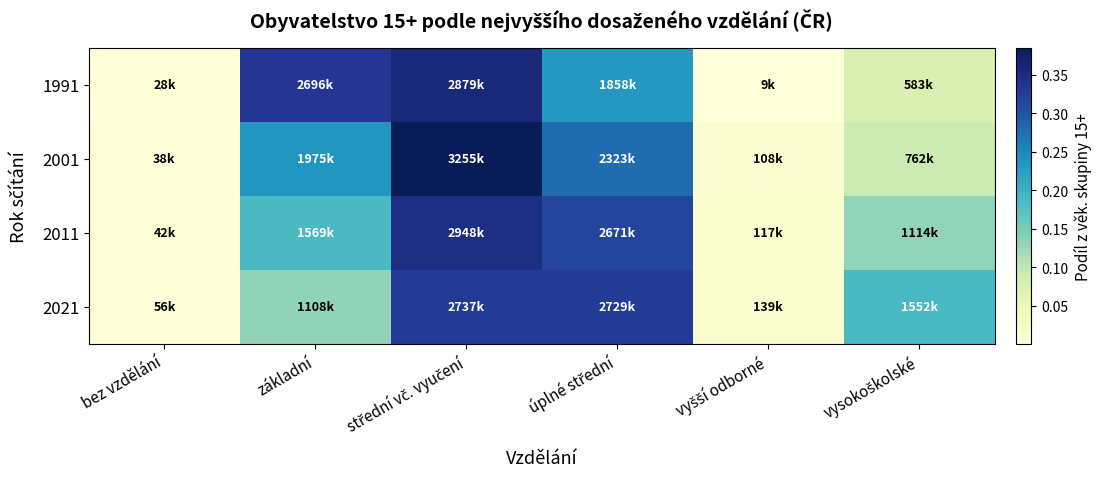

Between bez vzdělání and vyšší odborné, which series saw the biggest shift?

2021